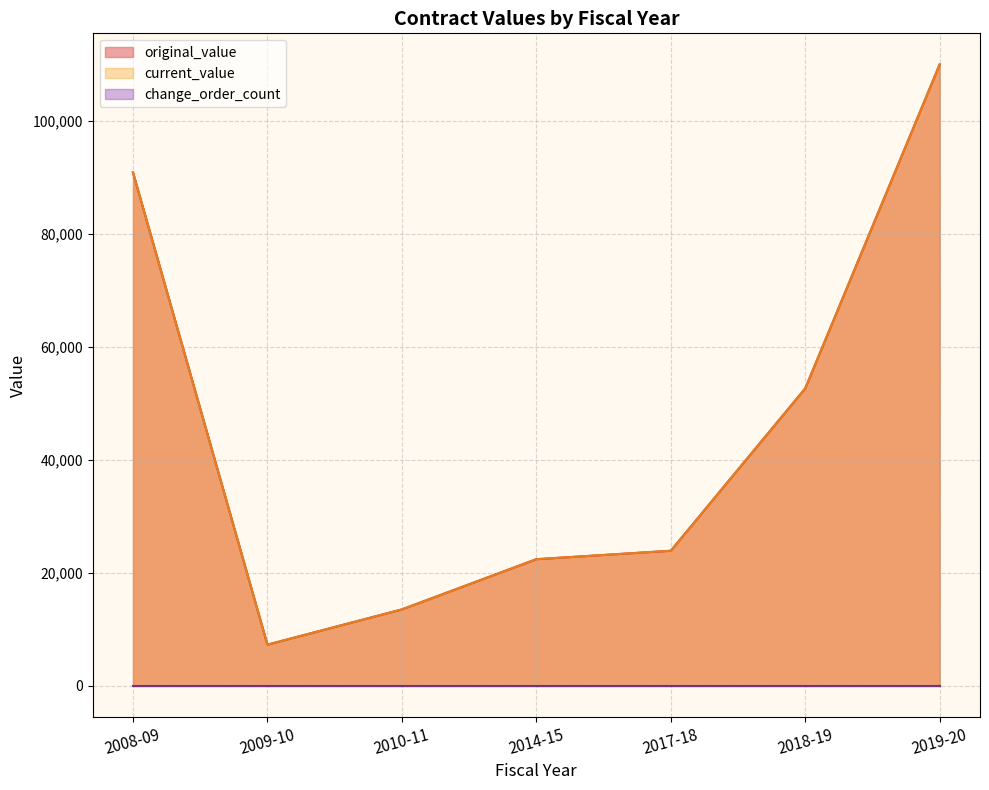

Does the chart display data point markers on the line(s)?

No